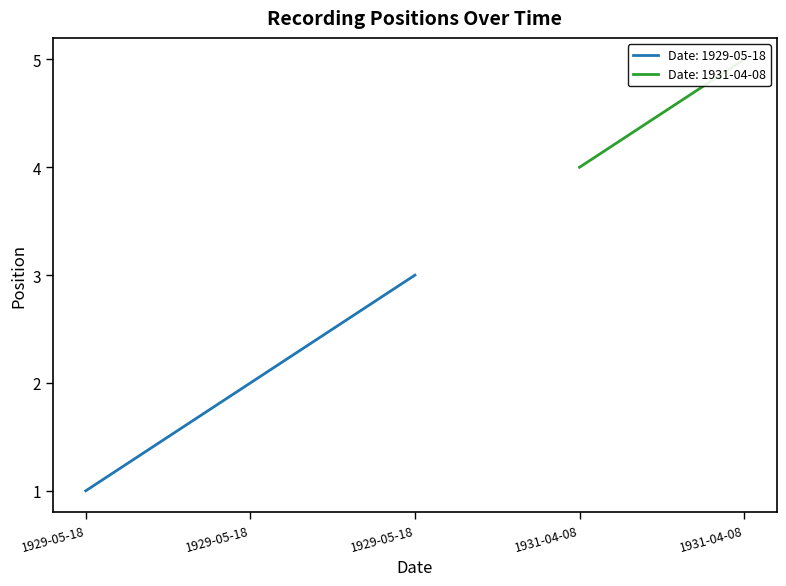

Approximately how many times larger is the value at 1931-04-08 compared to 1931-04-08?

0.8